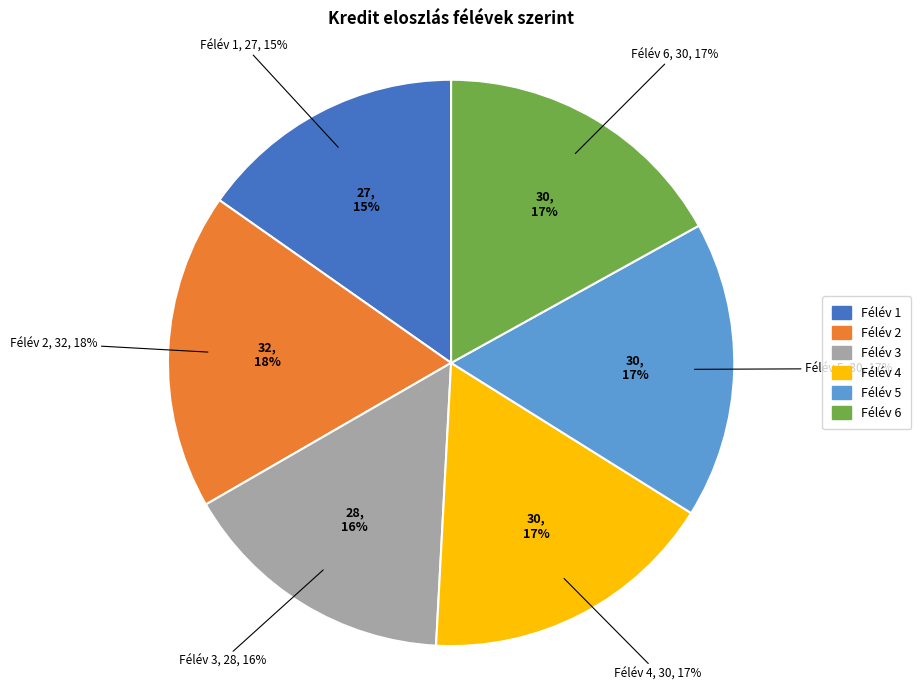

To the nearest percent, what is the combined percentage of Félév 4 and Félév 5?

34%